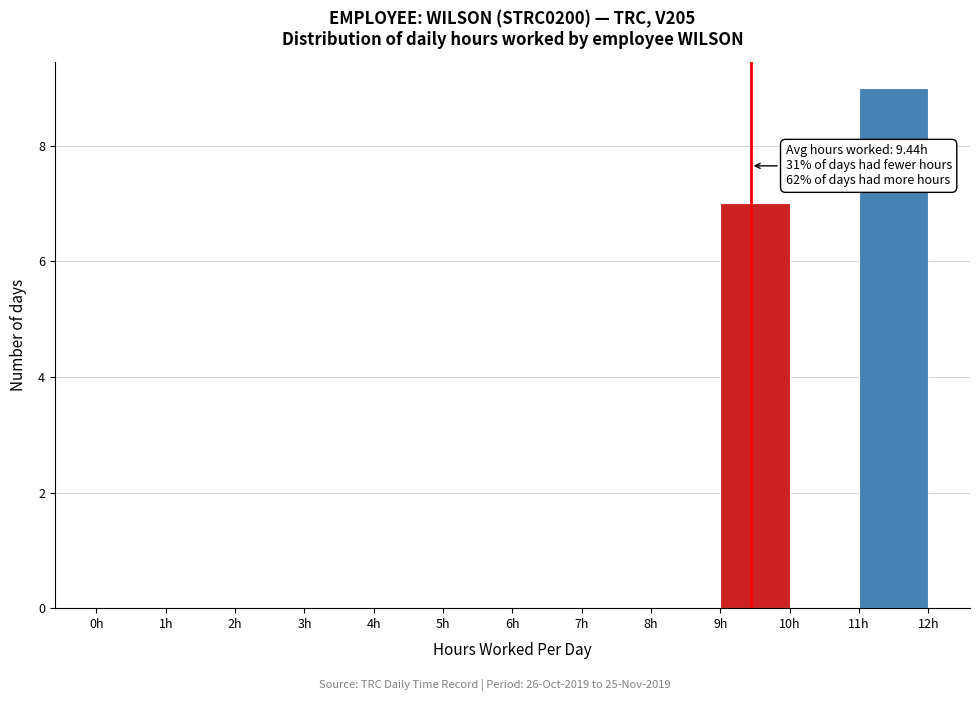

Which range on the x-axis has the tallest bar?

11 to 12